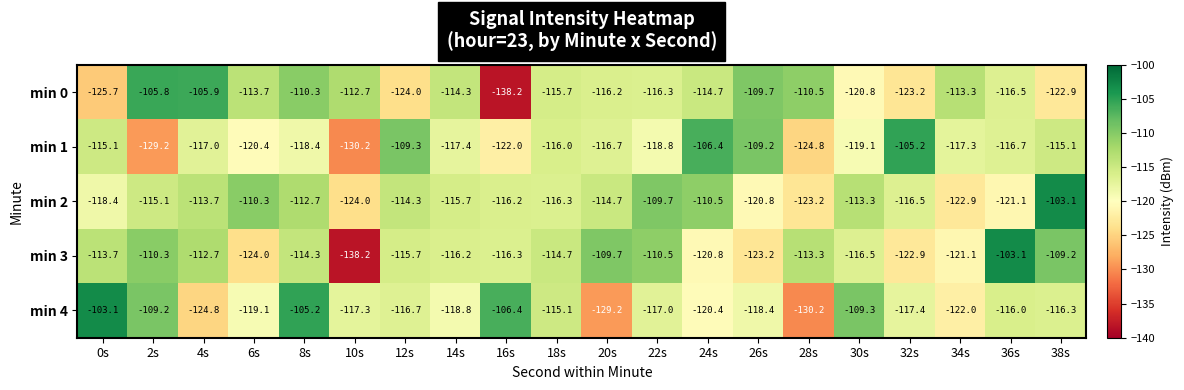

Which series has the widest spread of values?

min 3